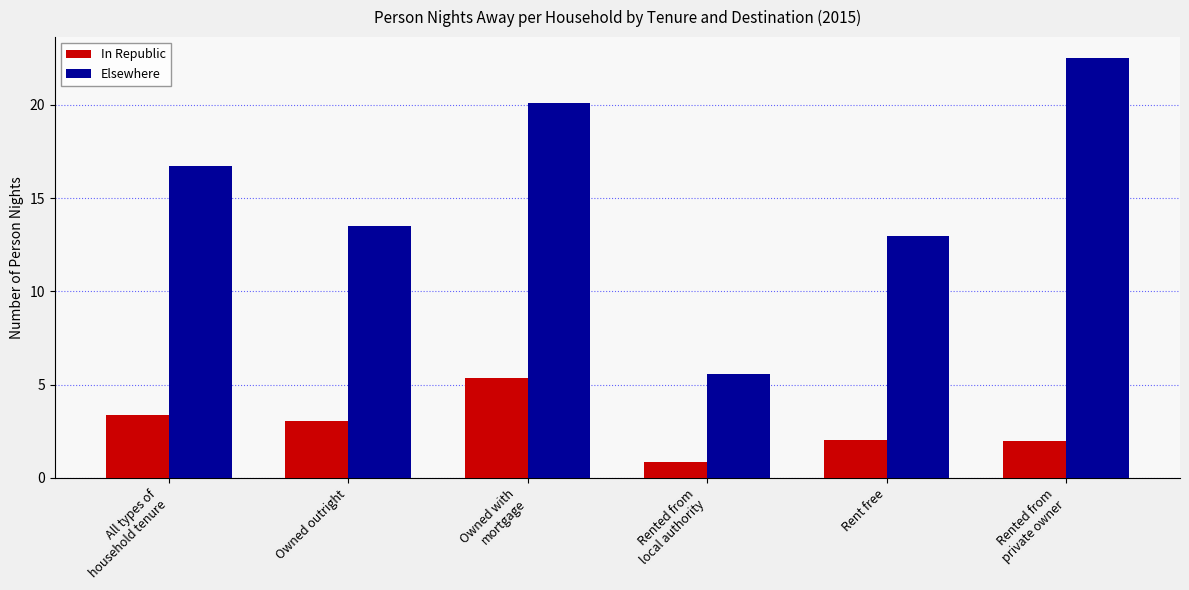

What are all the series names shown in the legend?

In Republic, Elsewhere